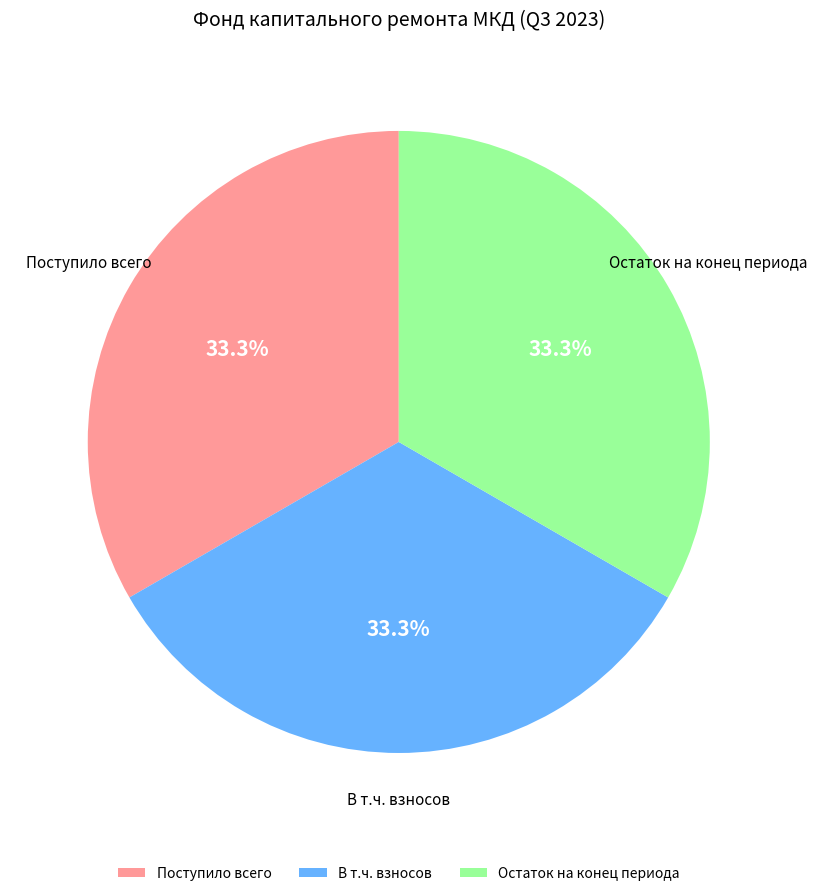

What percentage do Остаток на конец периода and Поступило всего together represent?

66.7%